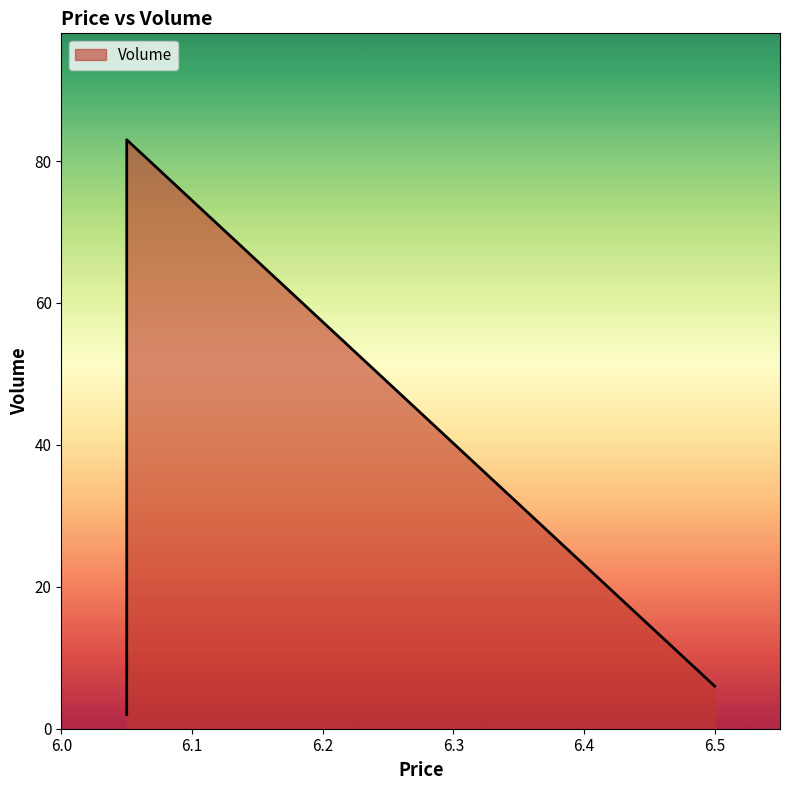

Which category has the lowest value across all series?

6.05